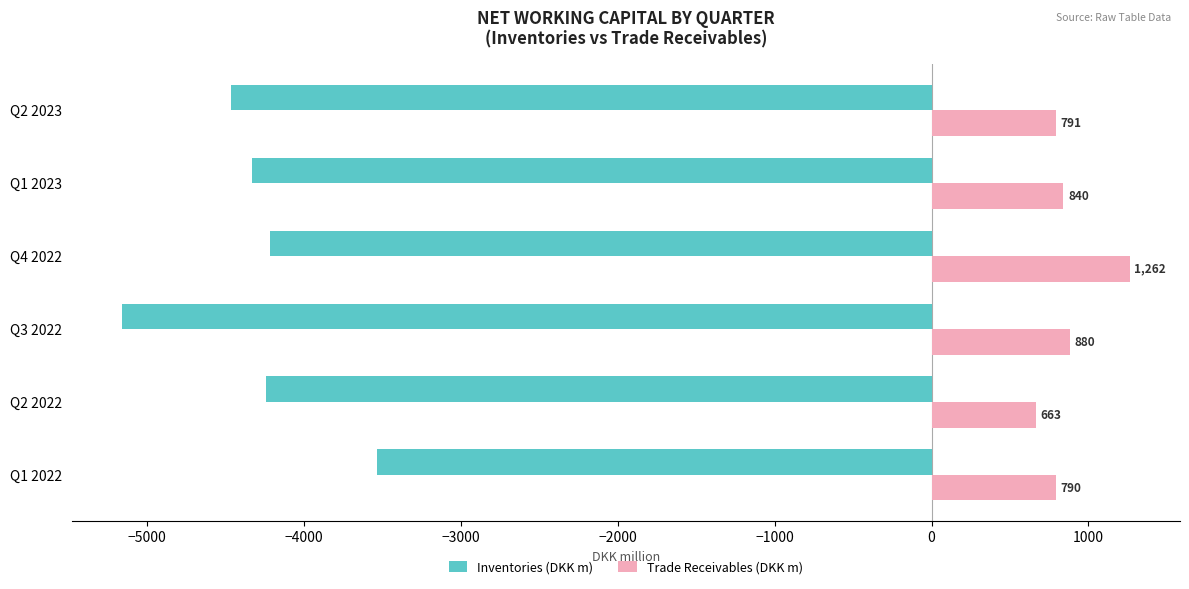

Which series has the largest total across all categories?

Trade Receivables (DKK m)